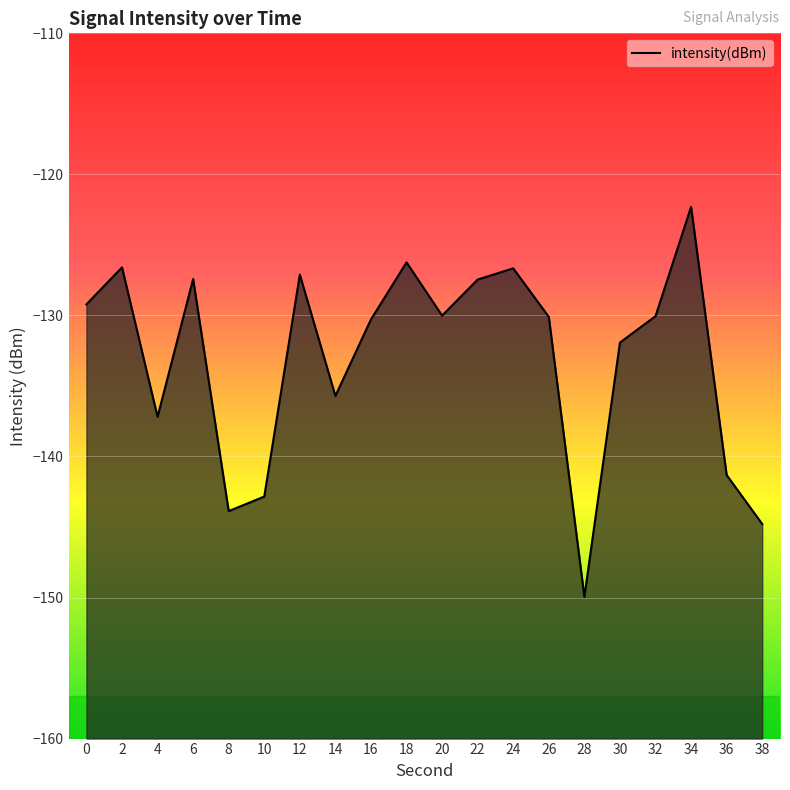

True or false: there are more than 1 points higher than both neighbors.

True